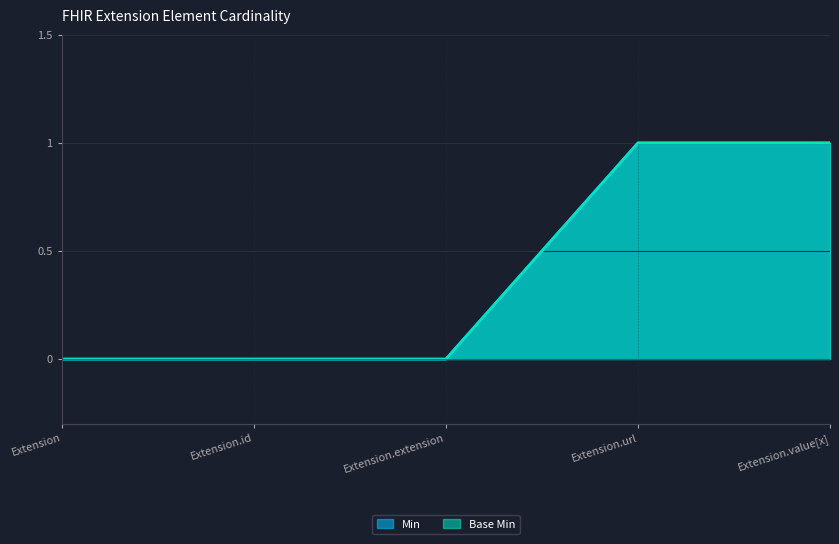

What are all the series names shown in the legend?

Min, Base Min